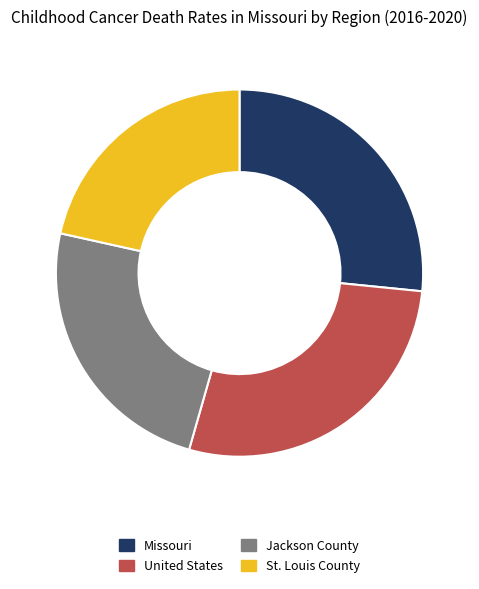

Does United States represent more than half of the total?

No